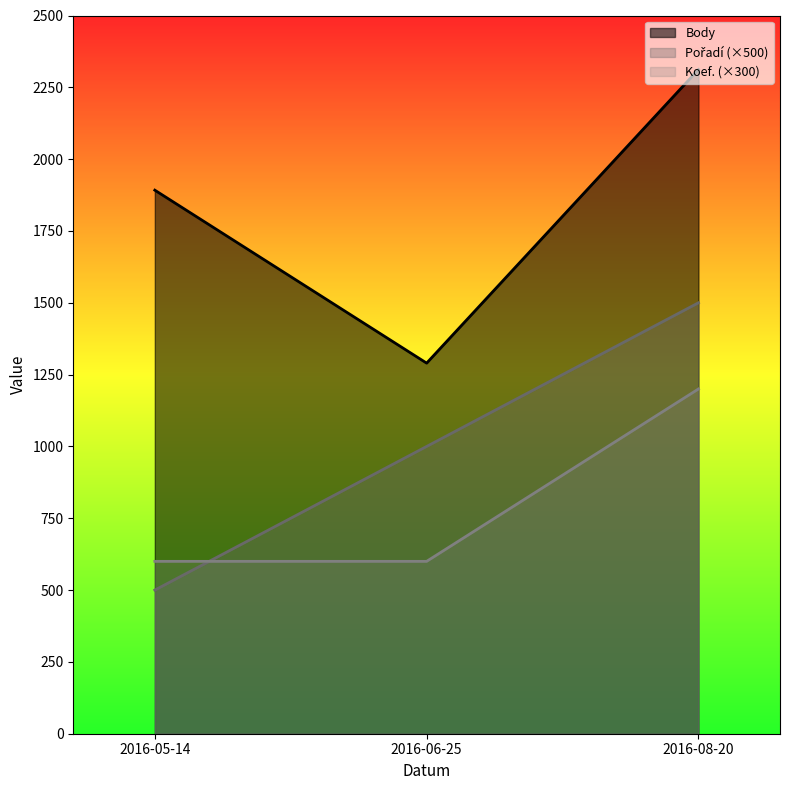

Is it true that Koef._line equals 600 at 2016-05-14?

True